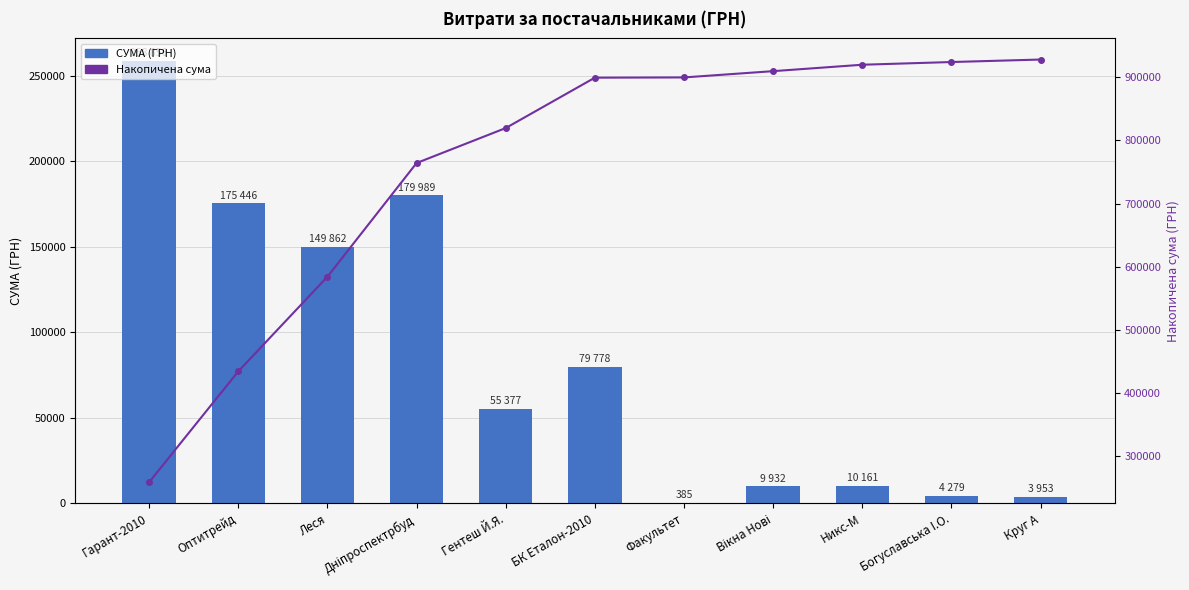

At which category does the chart reach its minimum across all series?

Факультет